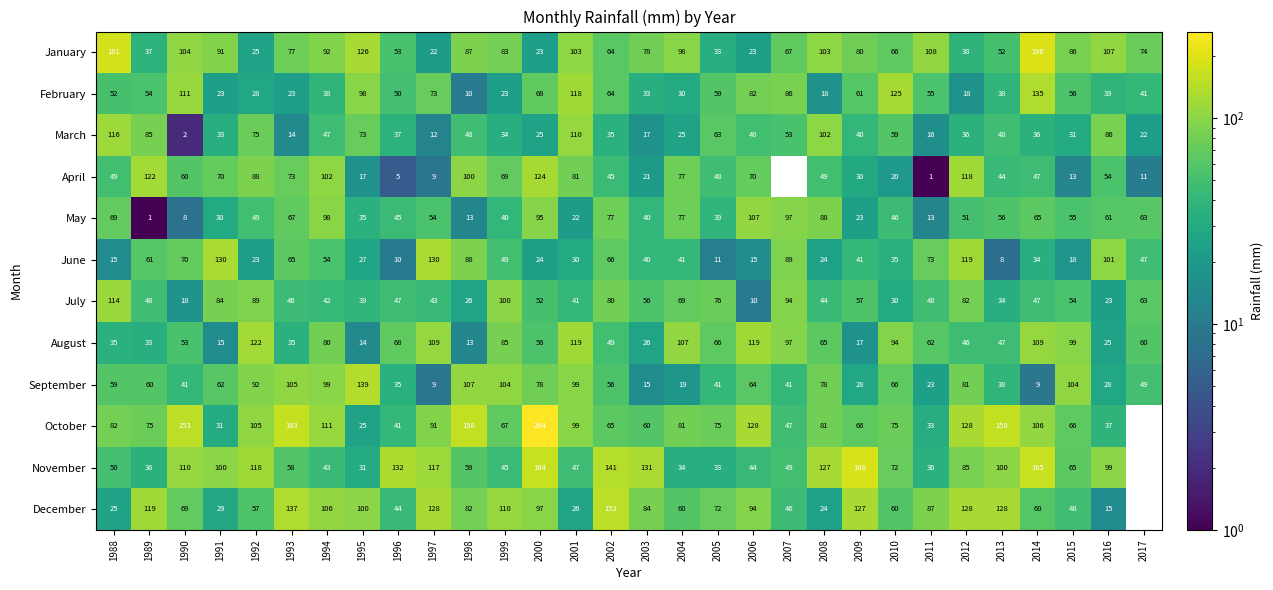

What is the difference between the August values at 2006 and 1990?

66